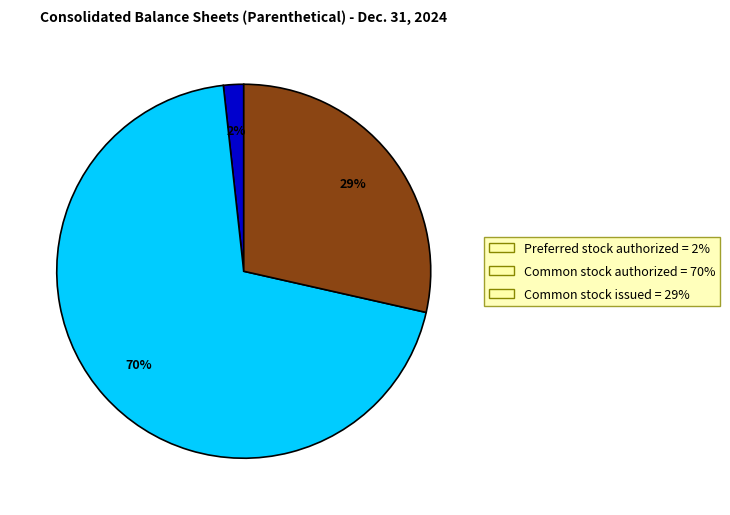

Count the number of slices in the pie.

3